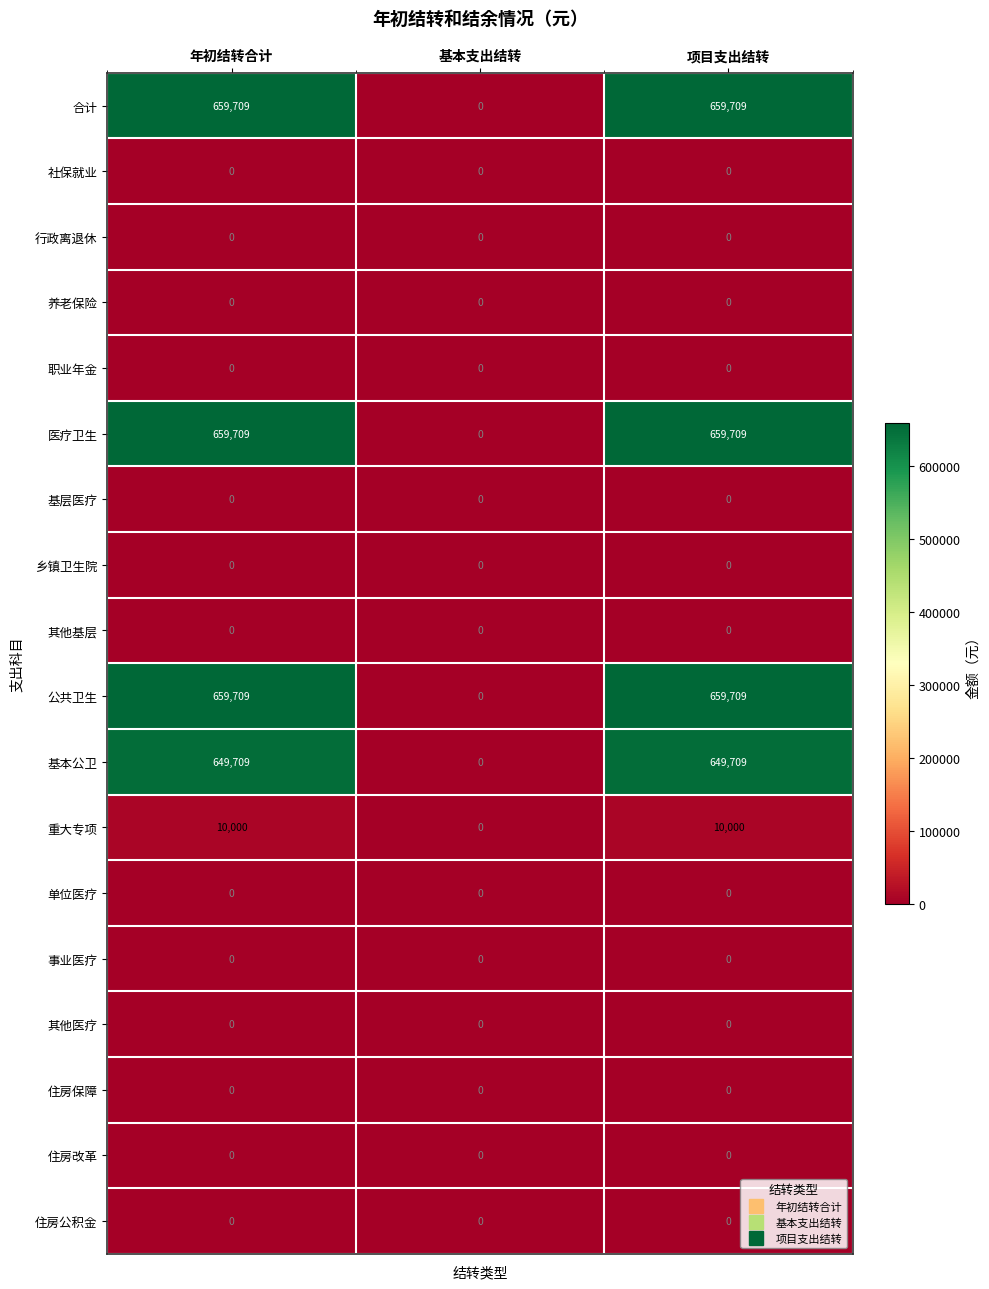

Is the value of 重大专项 at 年初结转合计 greater than the value of 公共卫生 at 项目支出结转?

No